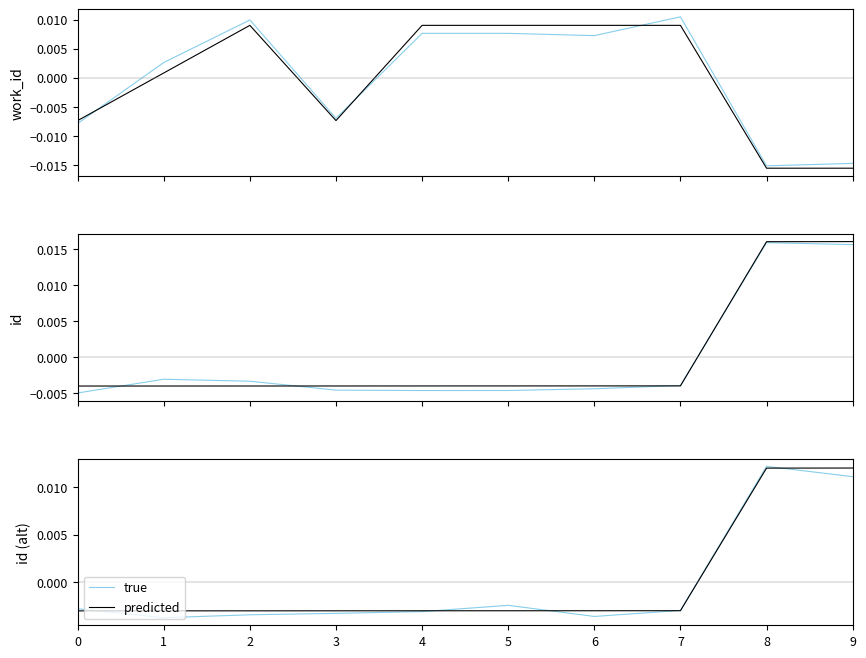

Count the true values in the range 0 to 1.

2